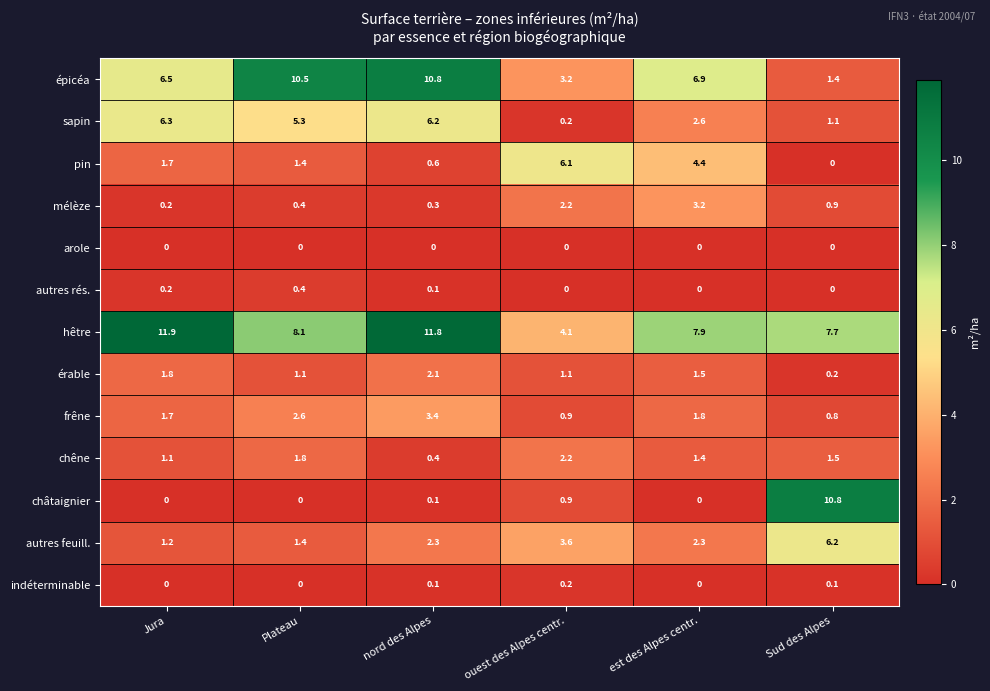

At which category is the sum across all series the highest?

nord des Alpes